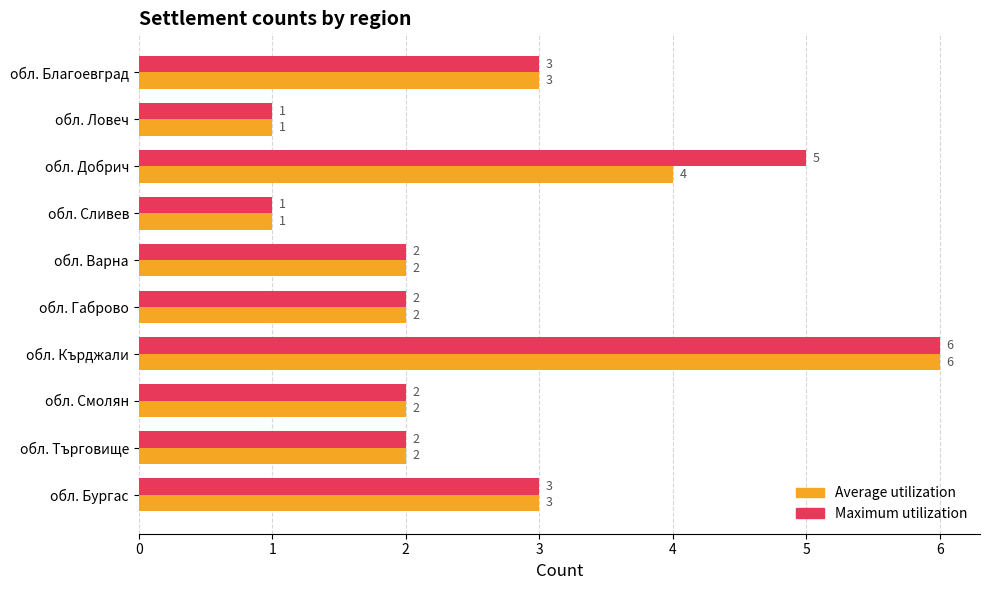

What is the difference between the second highest and minimum values in the Maximum utilization series?

4